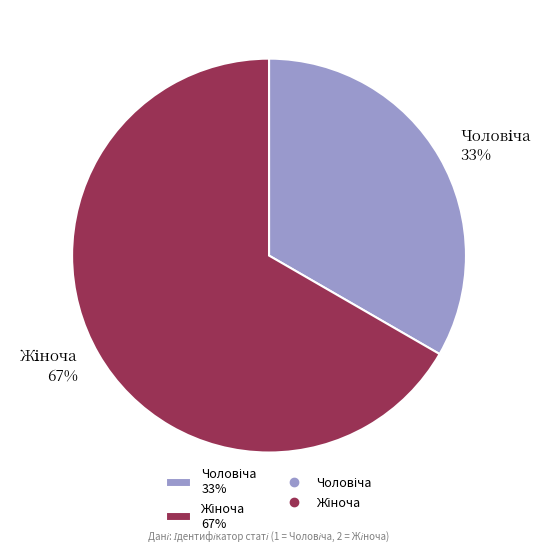

Is there a majority slice in this chart?

Yes